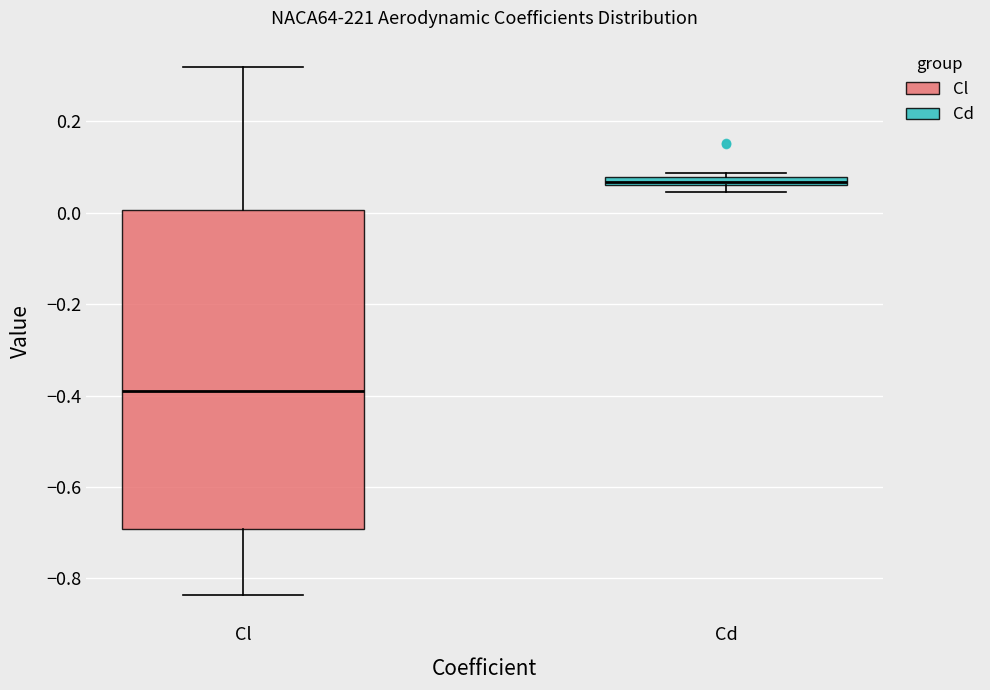

Which box has the highest median line?

Cd